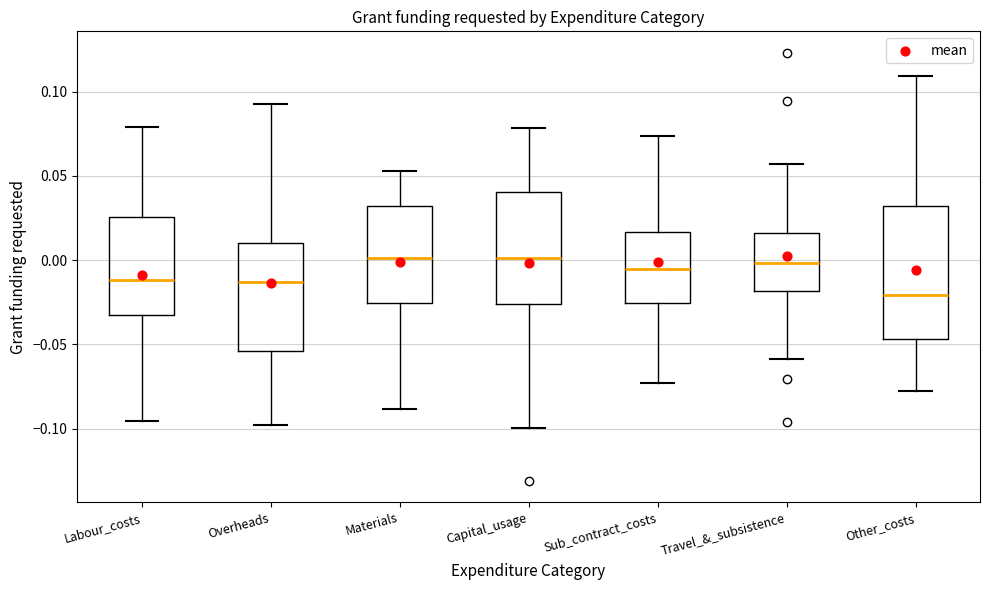

Reading left to right, read every box against the y-axis: the position of its median line, the range the box covers, and the ends of its whiskers. The values are not printed on the chart, so give them approximately, as read against the axis.

Labour_costs: median -0.010, box -0.030 to 0.025, whiskers -0.095 to 0.080
Overheads: median -0.015, box -0.055 to 0.010, whiskers -0.100 to 0.095
Materials: median 0.000, box -0.025 to 0.030, whiskers -0.090 to 0.055
Capital_usage: median 0.000, box -0.025 to 0.040, whiskers -0.100 to 0.080
Sub_contract_costs: median -0.005, box -0.025 to 0.015, whiskers -0.075 to 0.075
Travel_&_subsistence: median 0.000, box -0.020 to 0.015, whiskers -0.060 to 0.055
Other_costs: median -0.020, box -0.045 to 0.030, whiskers -0.080 to 0.110